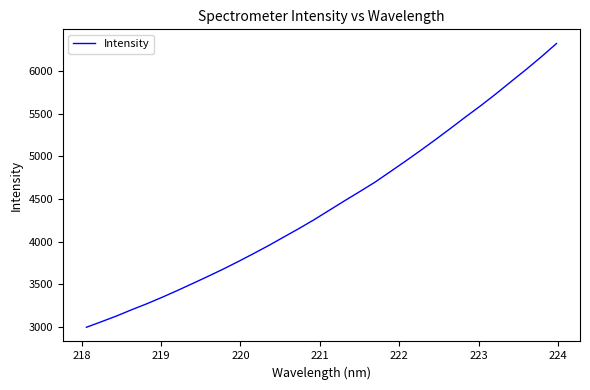

What is the minimum value shown in the chart?

2996.4